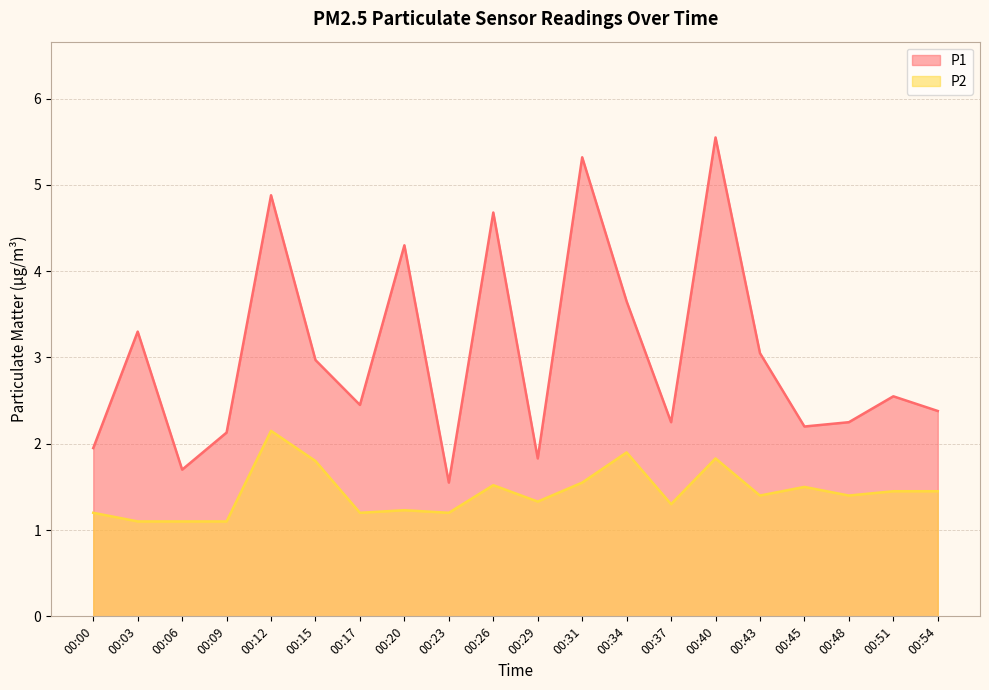

Reading left to right, what are all the values shown in this chart?

P1: 00:00=1.9	00:03=3.3	00:06=1.7	00:09=2.1	00:12=4.9	00:15=3.0	00:17=2.5	00:20=4.3	00:23=1.6	00:26=4.7	00:29=1.8	00:31=5.3	00:34=3.6	00:37=2.2	00:40=5.5	00:43=3.0	00:45=2.2	00:48=2.2	00:51=2.5	00:54=2.4
P2: 00:00=1.2	00:03=1.1	00:06=1.1	00:09=1.1	00:12=2.1	00:15=1.8	00:17=1.2	00:20=1.2	00:23=1.2	00:26=1.5	00:29=1.3	00:31=1.6	00:34=1.9	00:37=1.3	00:40=1.8	00:43=1.4	00:45=1.5	00:48=1.4	00:51=1.4	00:54=1.4